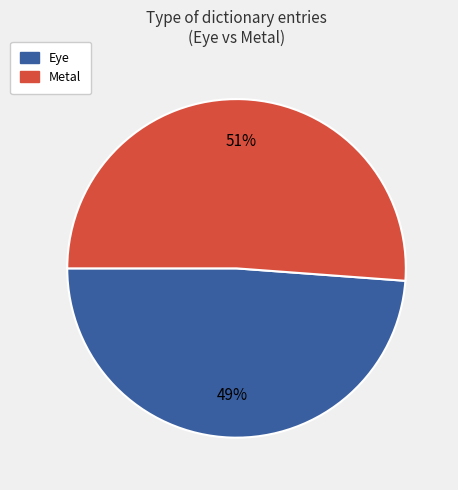

To the nearest percent, what is the difference between the largest and smallest slice percentages?

2%